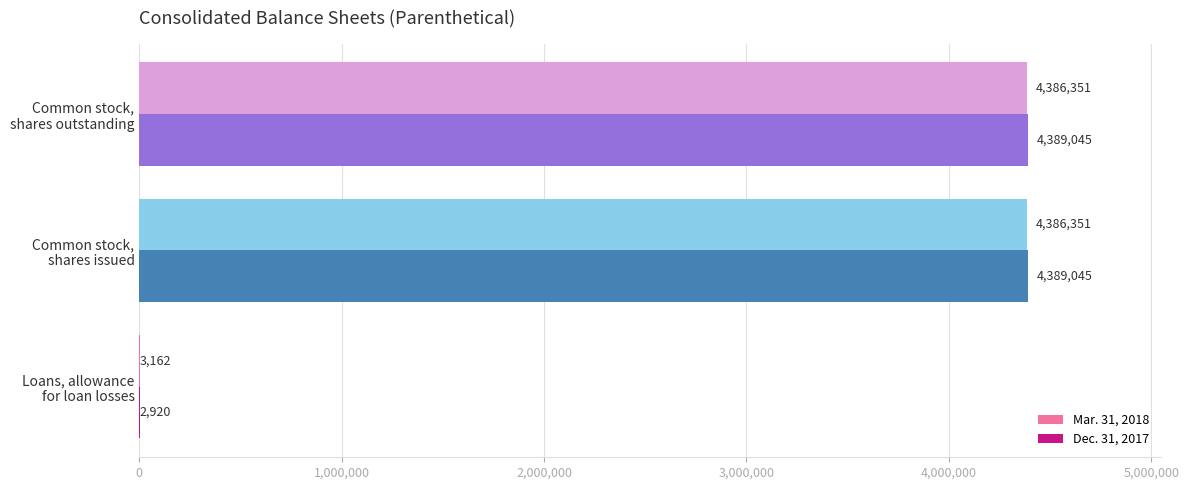

What is the greatest value displayed?

4389045